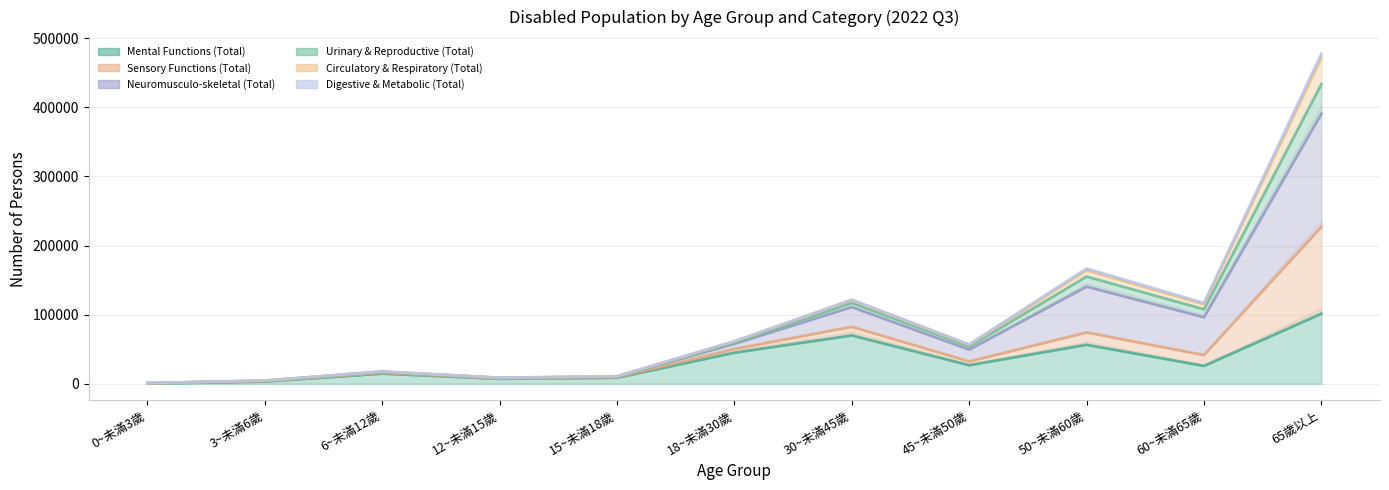

How many data points in Neuromusculo-skeletal (Total) are less than 56927?

5